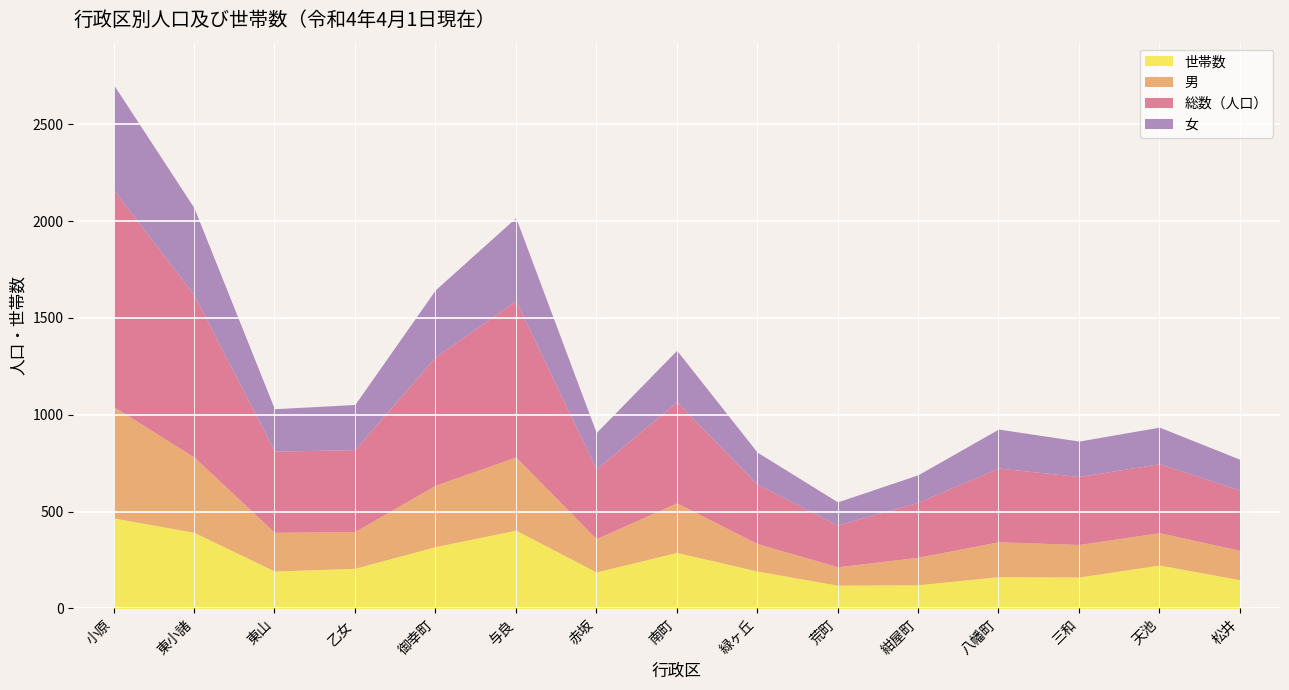

The 総数（人口） series shows 278 at 東小諸. True or false?

False